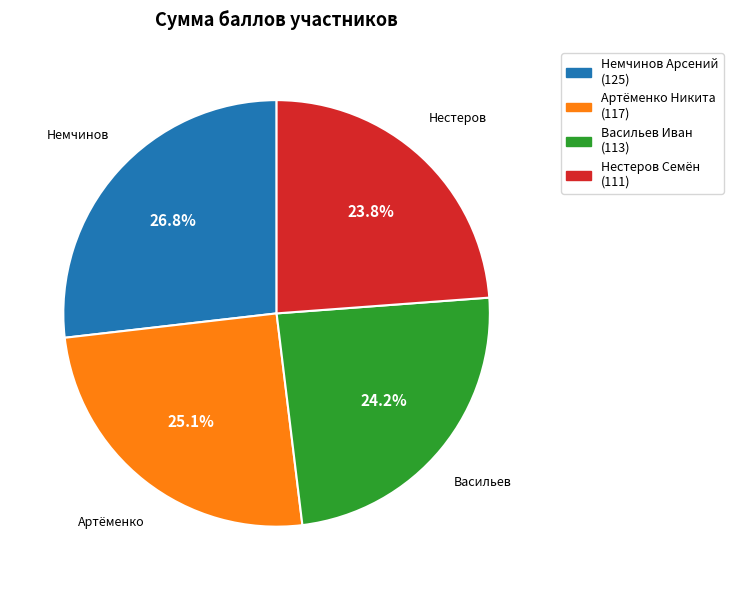

How many segments does this pie chart have?

4